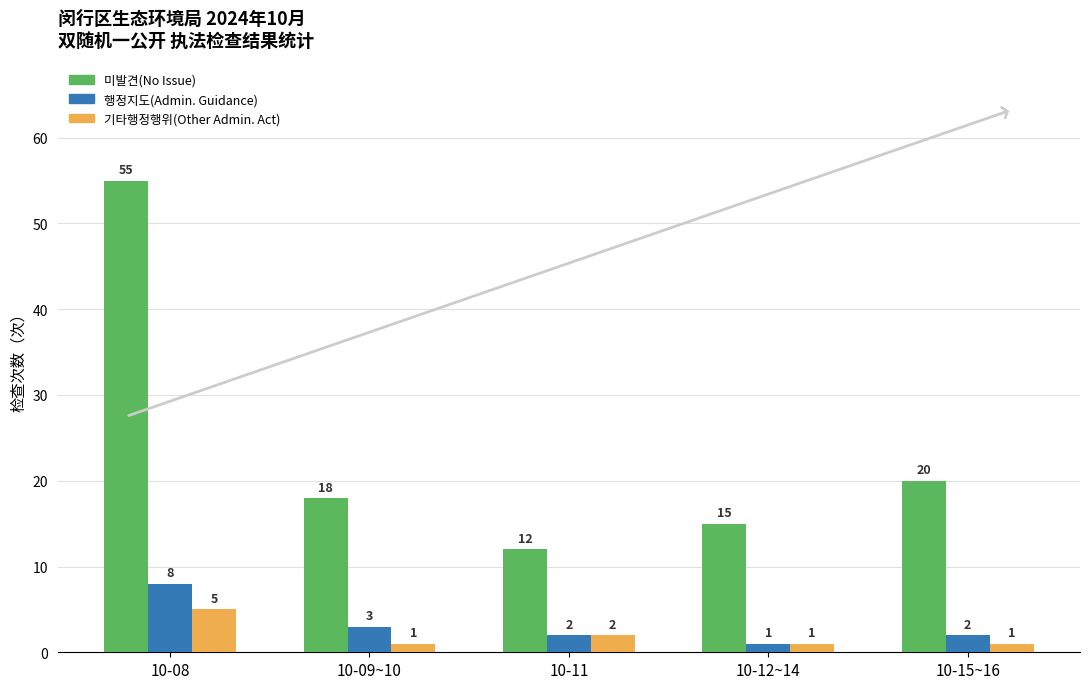

Count the 행정지도(Admin. Guidance) values in the range 2 to 3.

3